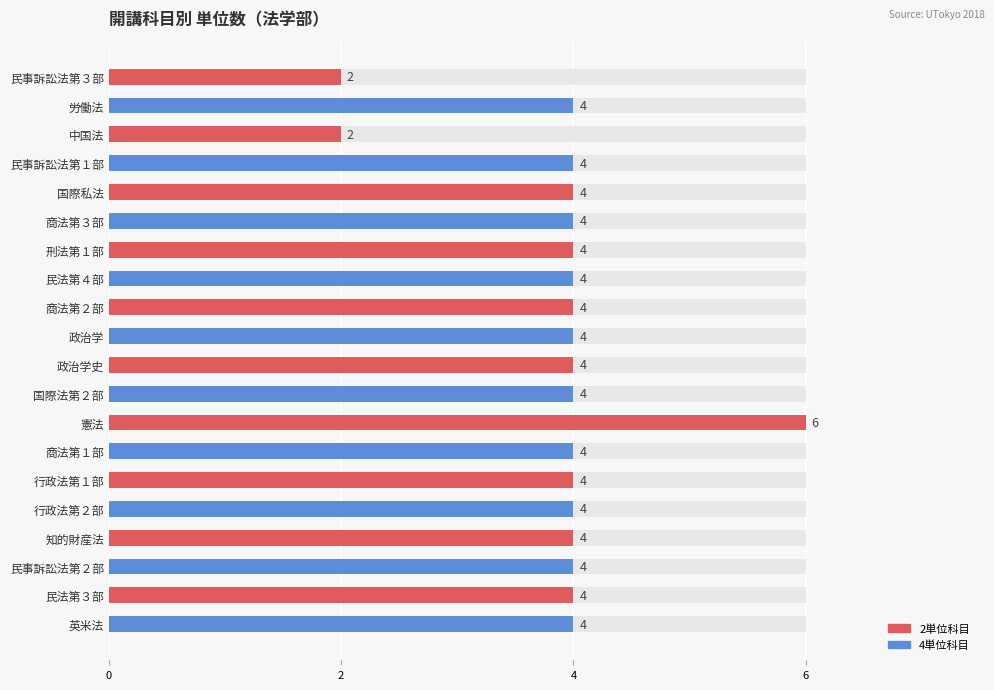

What is the change in value from 民事訴訟法第３部 to 知的財産法?

+2